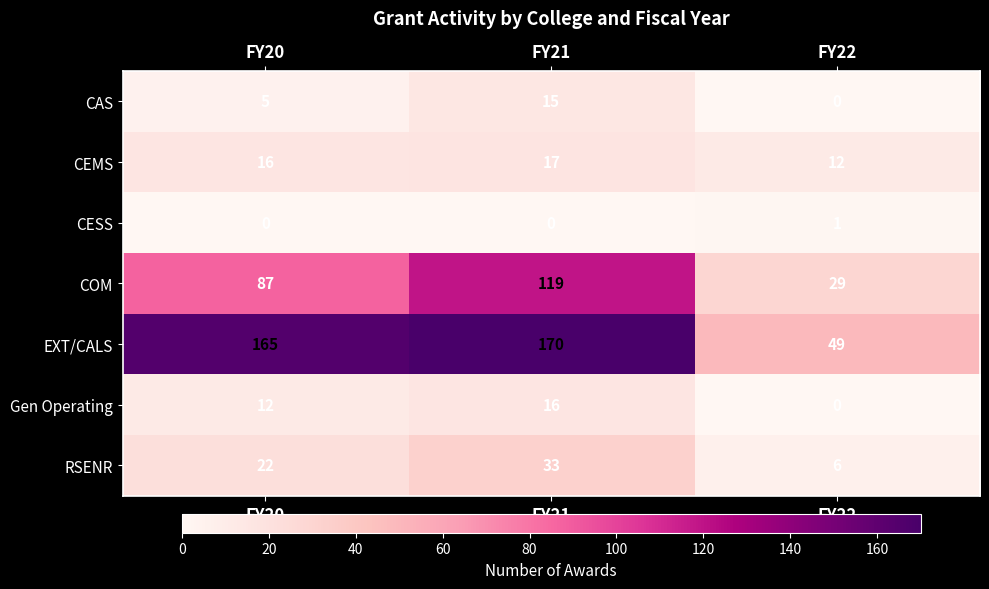

What is the sum of the Gen Operating values at FY20 and FY21?

28